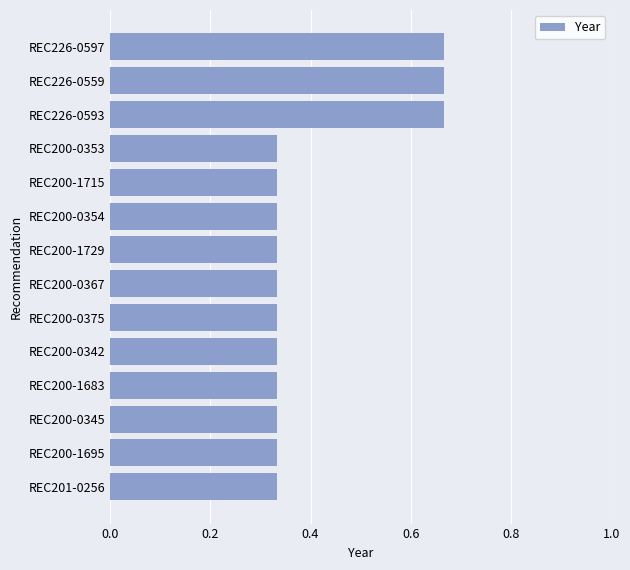

How many values are between 0 and 1?

14